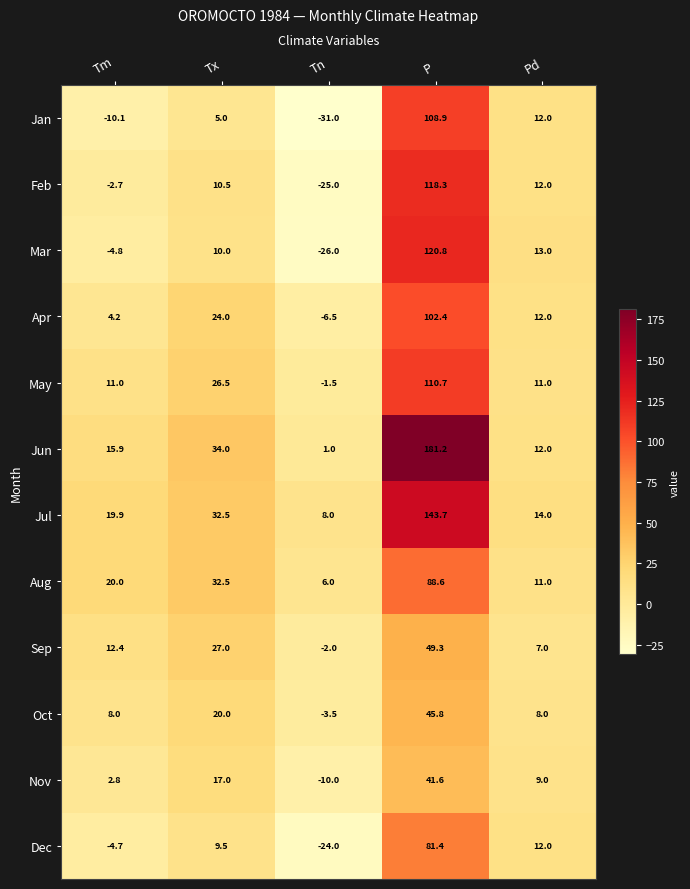

What is the spread (max minus min) of values at Tm?

30.1